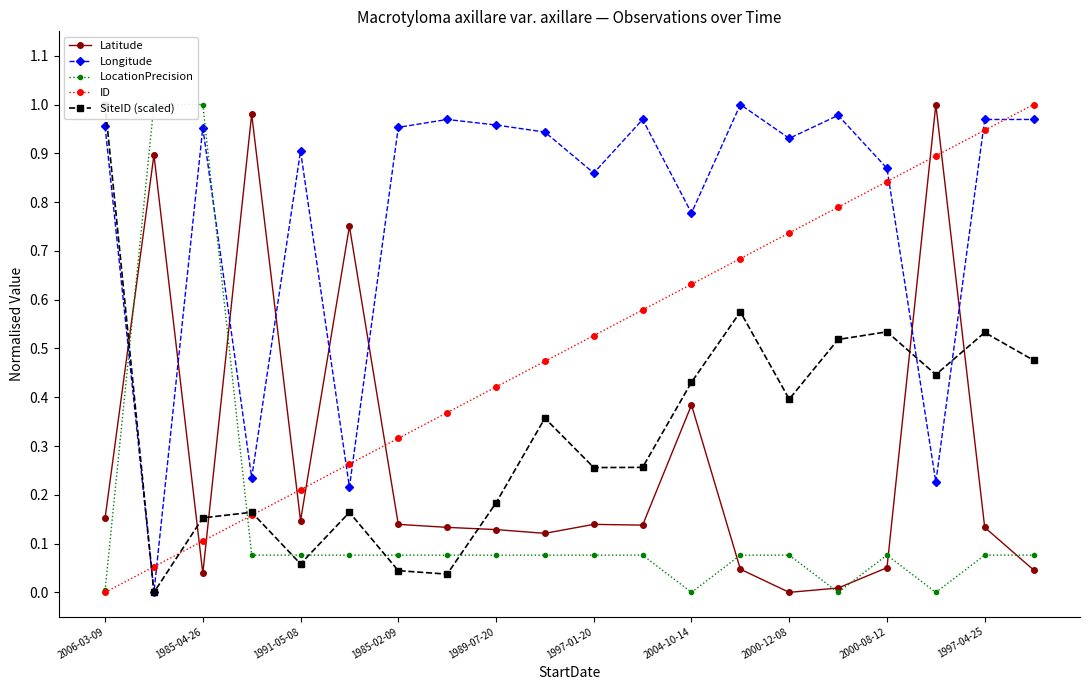

The value of Latitude at 1997-04-25 is 0.2. True or false?

False